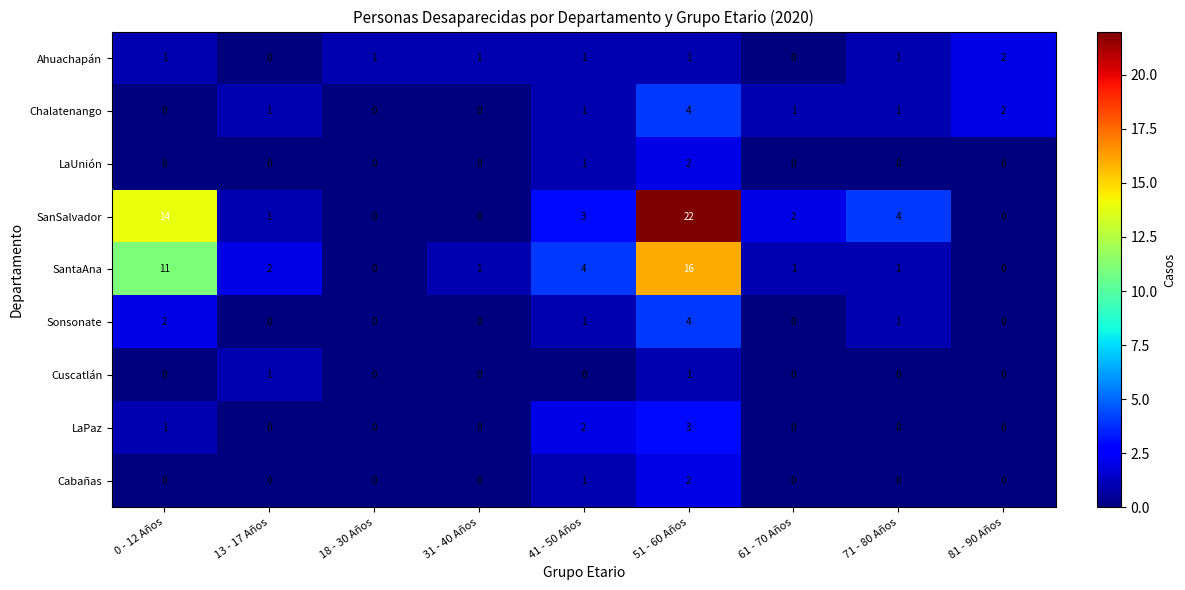

Which series has the largest total across all categories?

SanSalvador